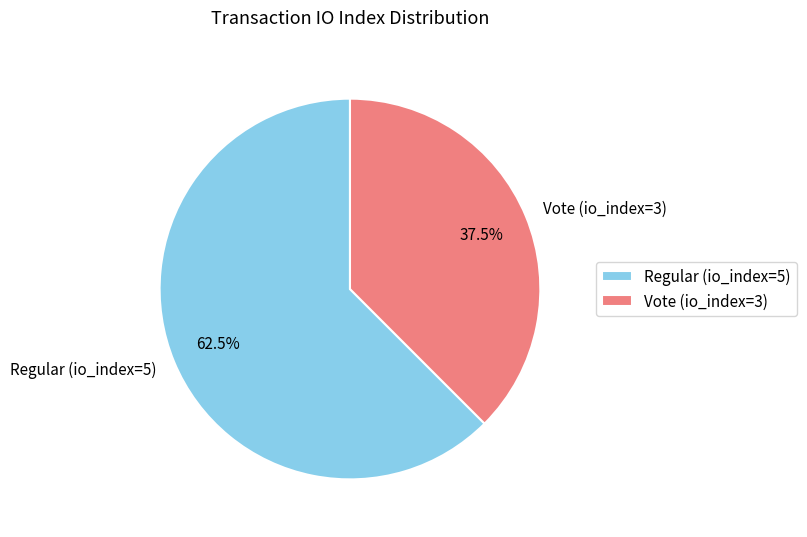

Rank the categories by value from highest to lowest.

Regular (io_index=5), Vote (io_index=3)